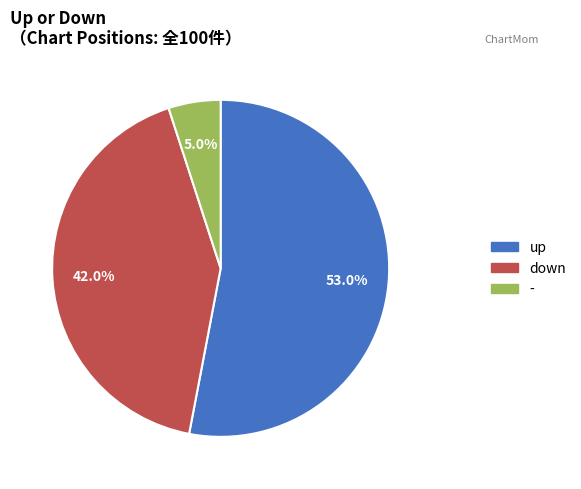

To the nearest percent, what is the average slice percentage?

33%